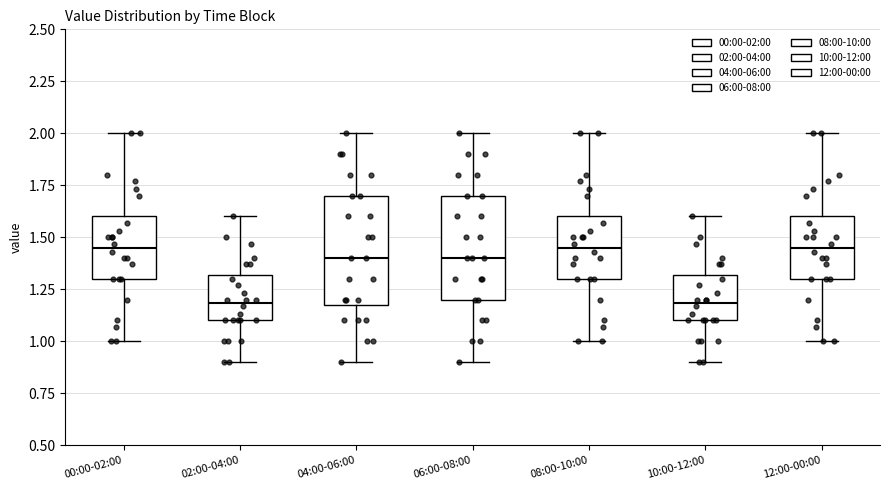

Reading left to right, transcribe this box plot: for each box, give where its median line is, the range the box spans, and where its two whiskers end, as read against the y-axis. The values are not printed on the chart, so give them approximately, as read against the axis.

00:00-02:00: median 1.45, box 1.30 to 1.60, whiskers 1.00 to 2.00
02:00-04:00: median 1.20, box 1.10 to 1.30, whiskers 0.90 to 1.60
04:00-06:00: median 1.40, box 1.20 to 1.70, whiskers 0.90 to 2.00
06:00-08:00: median 1.40, box 1.20 to 1.70, whiskers 0.90 to 2.00
08:00-10:00: median 1.45, box 1.30 to 1.60, whiskers 1.00 to 2.00
10:00-12:00: median 1.20, box 1.10 to 1.30, whiskers 0.90 to 1.60
12:00-00:00: median 1.45, box 1.30 to 1.60, whiskers 1.00 to 2.00